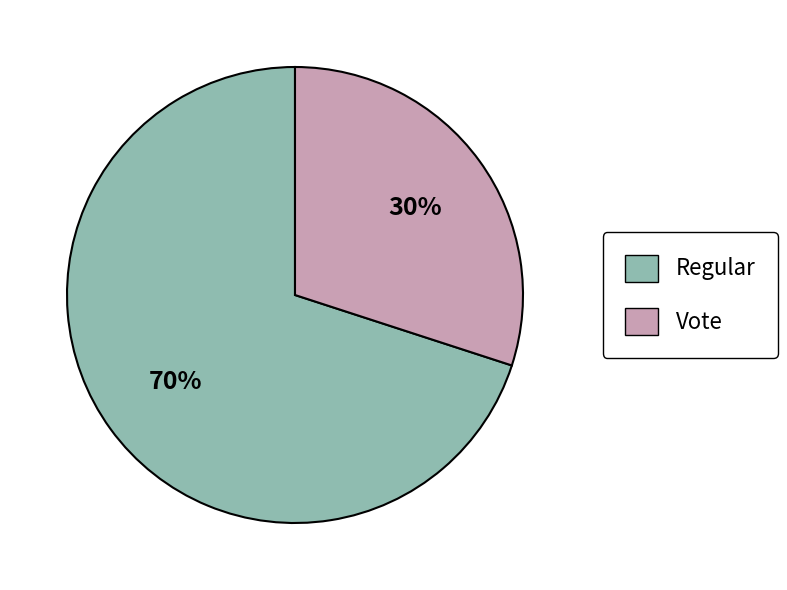

Does any single category account for the majority?

Yes